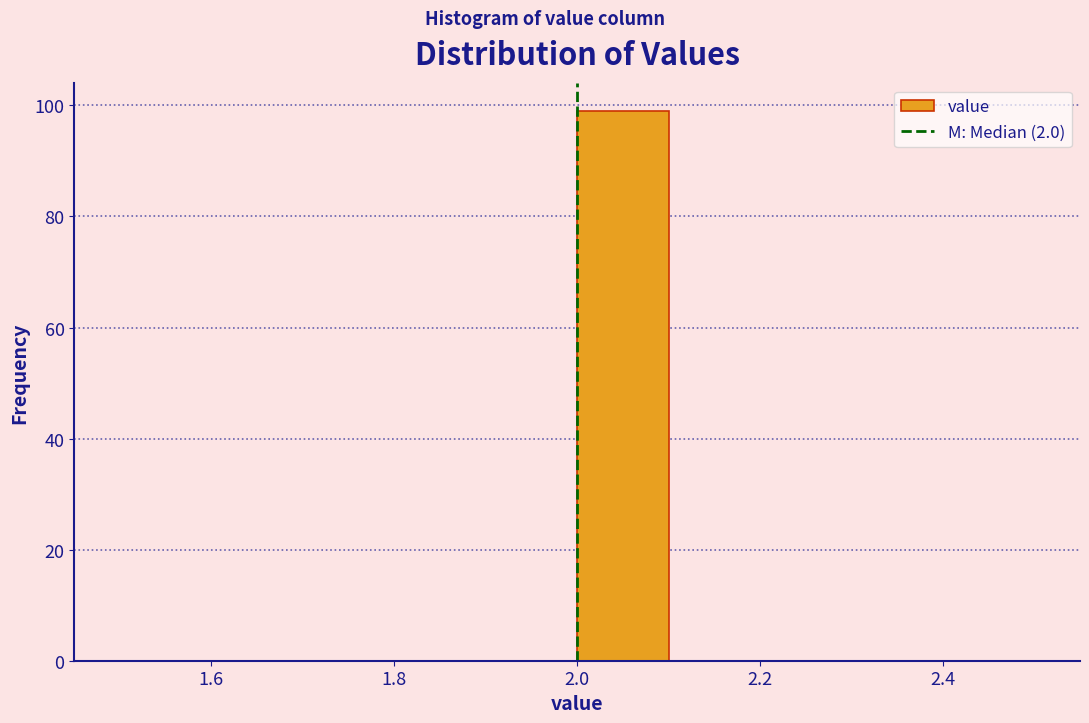

Over which range of the x-axis is the bar tallest?

2.0 to 2.1